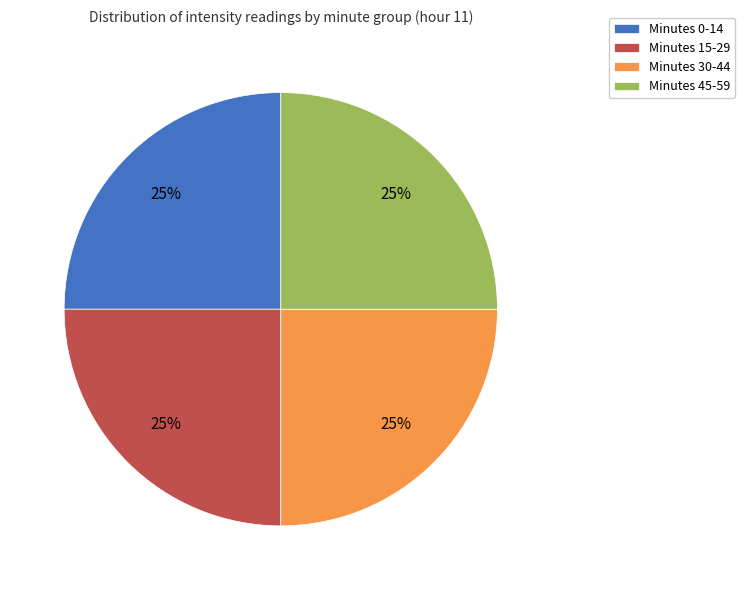

What is the ratio of the value at Minutes 0-14 to the value at Minutes 30-44?

1.0